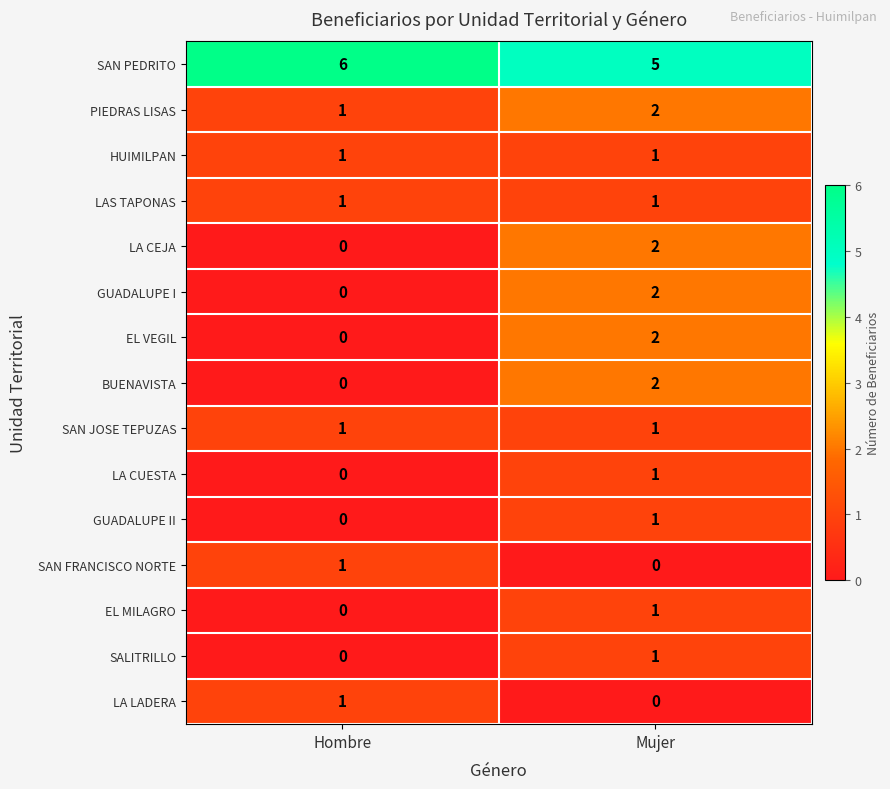

At which label is EL VEGIL closest to 1?

Hombre